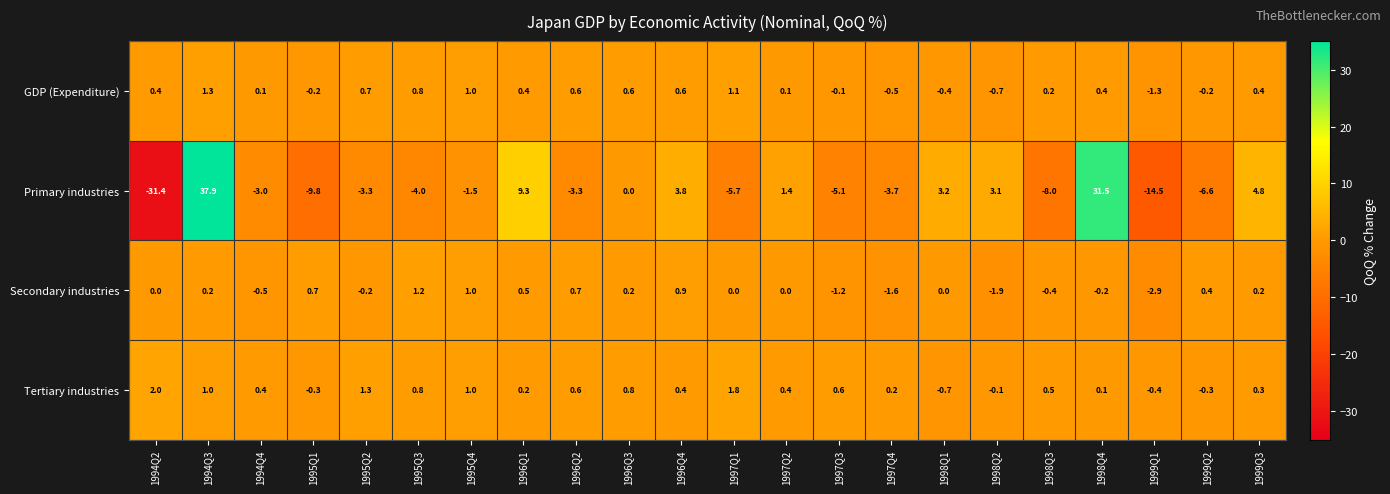

Which series changed the most between 1995Q3 and 1999Q1?

Primary industries